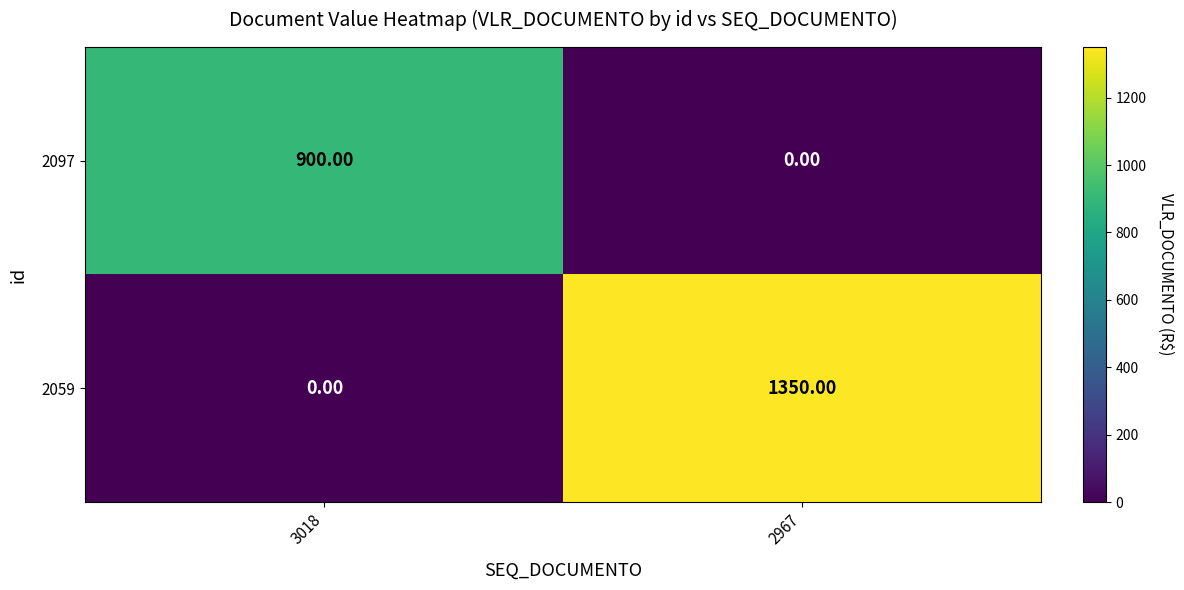

What is the difference between the highest and lowest values at 2967?

1350